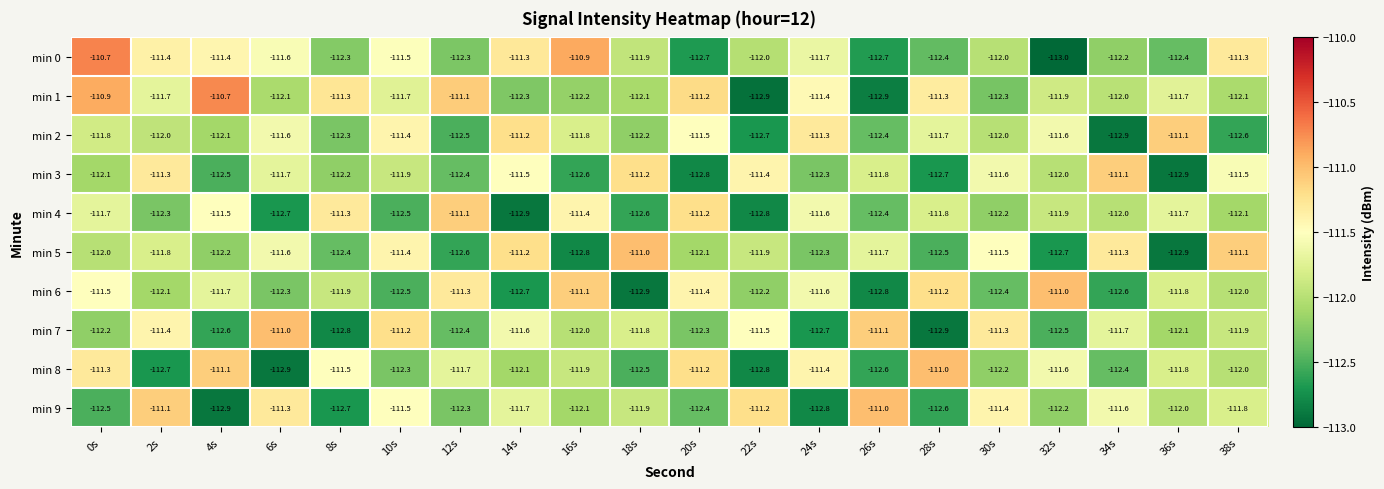

At 6s, list the series in order from largest to smallest.

min 7, min 9, min 0, min 2, min 5, min 3, min 1, min 6, min 4, min 8